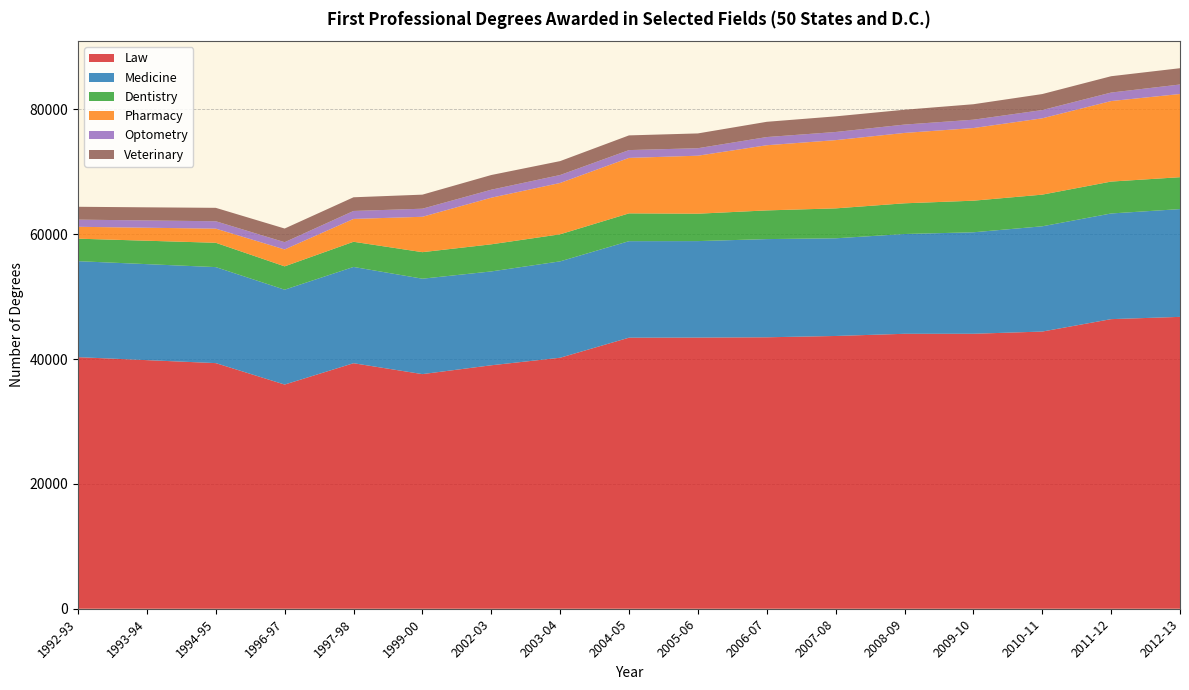

Reading left to right, list all the values displayed in this chart.

Law: 40302.0	39825.5	39349.0	35913.0	39331.0	37586.0	39002.0	40209.0	43423.0	43440.0	43486.0	43696.0	44045.0	44049.0	44403.0	46394.0	46757.0
Medicine: 15376.0	15378.0	15380.0	15198.0	15424.0	15286.0	15034.0	15442.0	15461.0	15455.0	15730.0	15646.0	15987.0	16257.0	16863.0	16927.0	17264.0
Dentistry: 3605.0	3751.0	3897.0	3739.0	4032.0	4250.0	4344.0	4335.0	4454.0	4389.0	4596.0	4795.0	4918.0	5062.0	5071.0	5109.0	5111.0
Pharmacy: 1904.0	2081.5	2264.0	2708.0	3660.0	5669.0	7465.0	8221.0	8885.0	9292.0	10439.0	10932.0	11273.0	11638.0	12227.0	12900.0	13328.0
Optometry: 1148.0	1166.5	1185.0	1162.2	1274.0	1293.0	1281.0	1275.0	1252.0	1198.0	1311.0	1304.0	1338.0	1335.0	1322.0	1361.0	1521.0
Veterinary: 2057.0	2102.5	2148.0	2188.0	2193.0	2251.0	2354.0	2228.0	2354.0	2370.0	2443.0	2504.0	2377.0	2478.0	2564.0	2616.0	2610.0